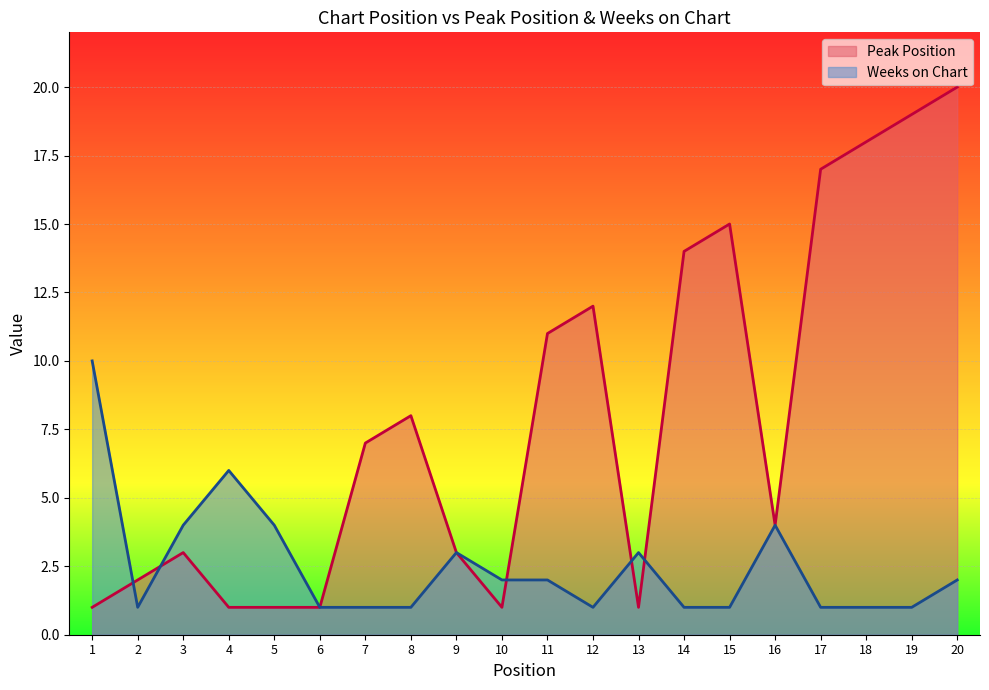

Reading left to right, transcribe all the data shown in this chart.

Peak Position: 1=1	2=2	3=3	4=1	5=1	6=1	7=7	8=8	9=3	10=1	11=11	12=12	13=1	14=14	15=15	16=4	17=17	18=18	19=19	20=20
Weeks on Chart: 1=10	2=1	3=4	4=6	5=4	6=1	7=1	8=1	9=3	10=2	11=2	12=1	13=3	14=1	15=1	16=4	17=1	18=1	19=1	20=2